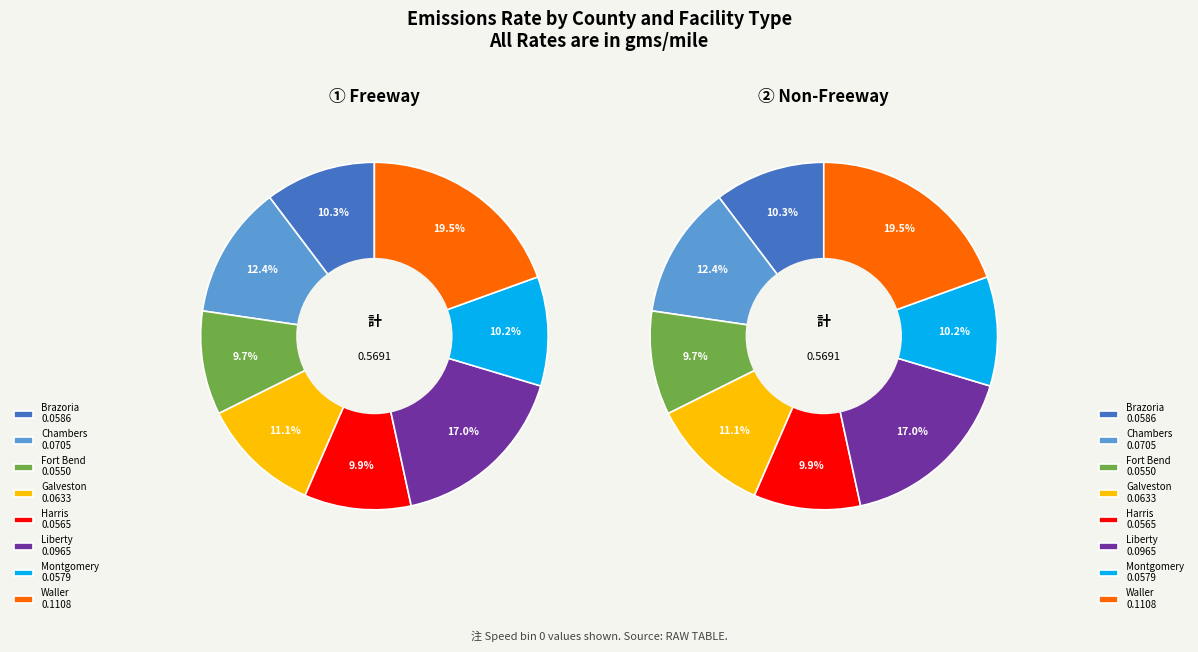

Is the sum of 0 and 12 greater than half?

No